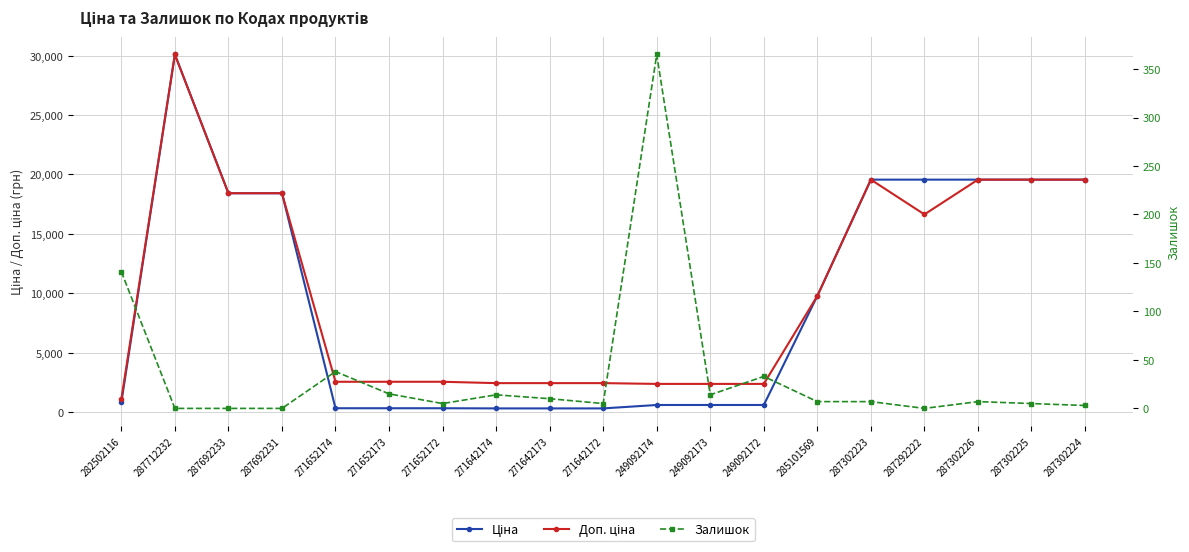

The Ціна series shows 31145.6 at 287302223. True or false?

False